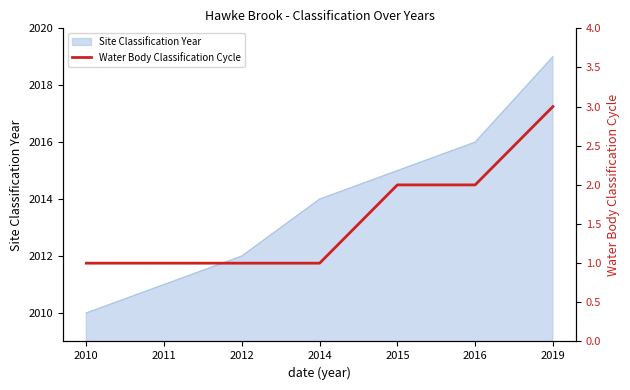

Is it true that the value at 2010 is 1?

False